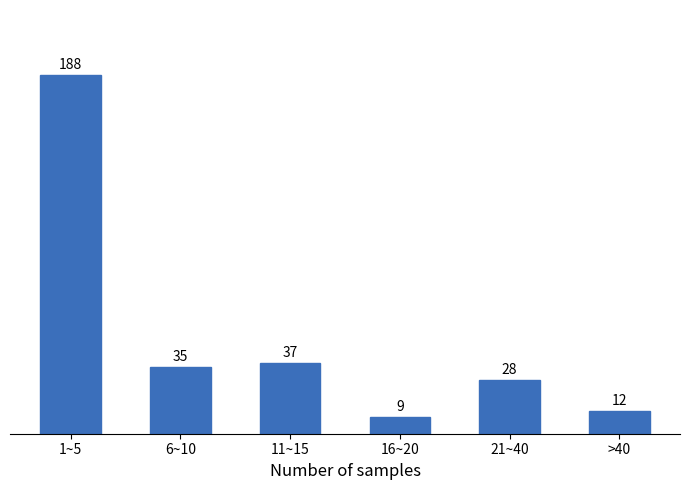

Reading left to right, what are all the values shown in this chart?

188	35	37	9	28	12